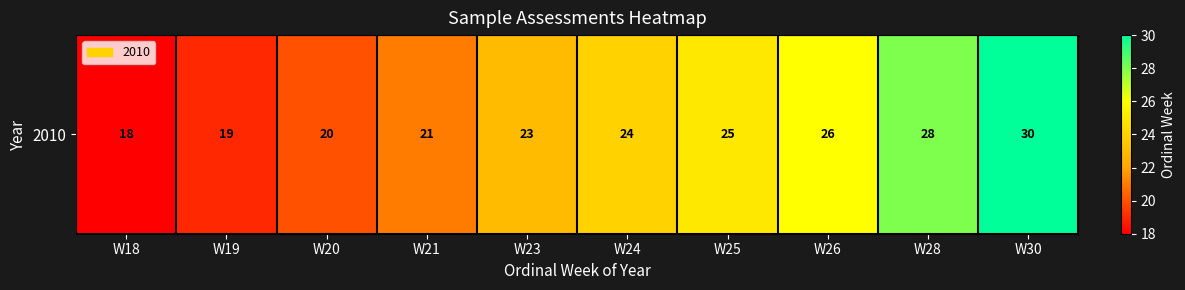

Which category has the lowest value across all series?

W18